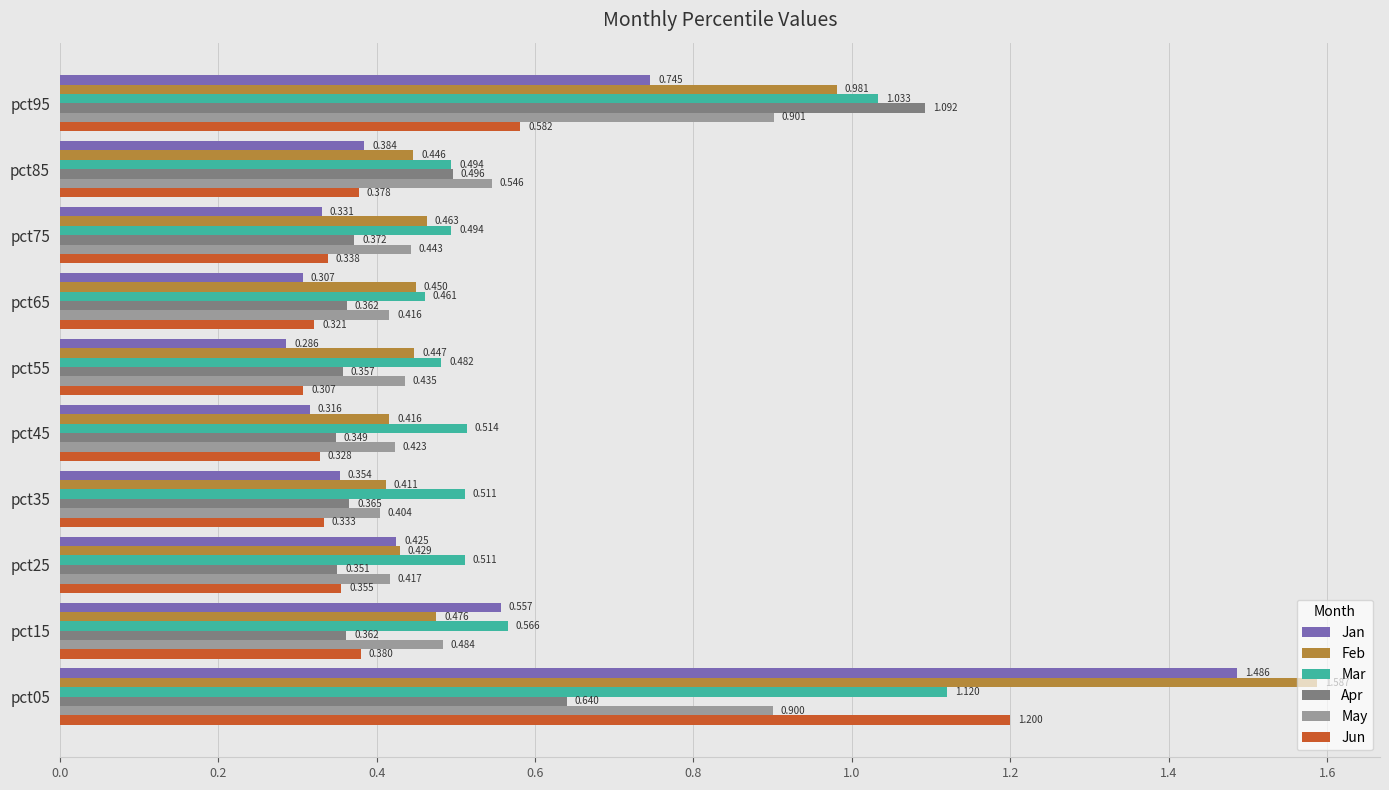

At pct25, list the series in order from smallest to largest.

Apr, Jun, May, Jan, Feb, Mar